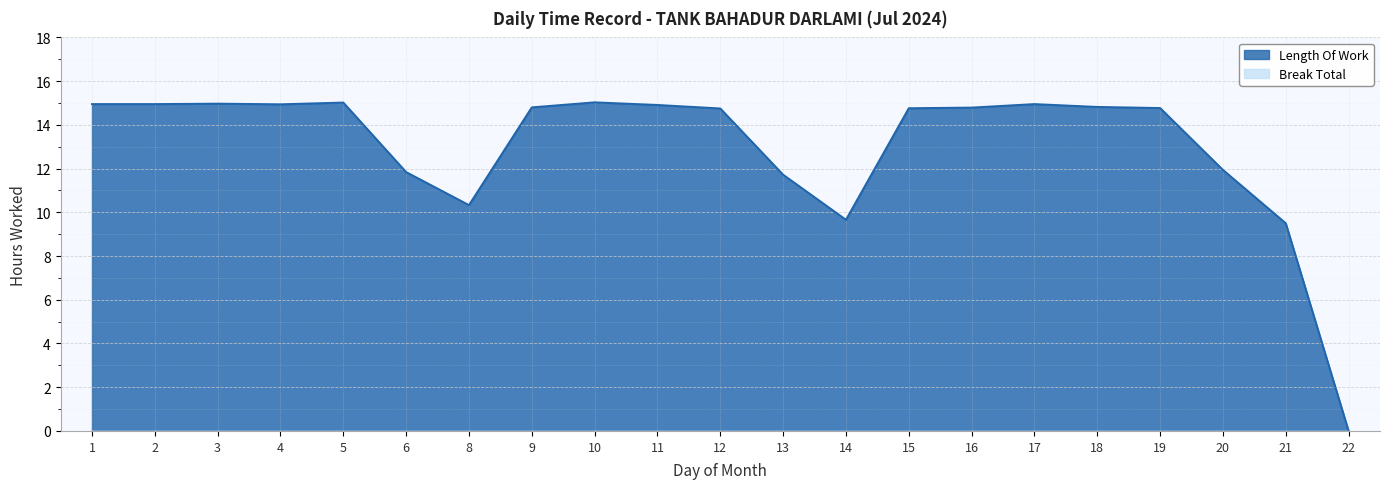

At which label does the data first exceed 14?

1